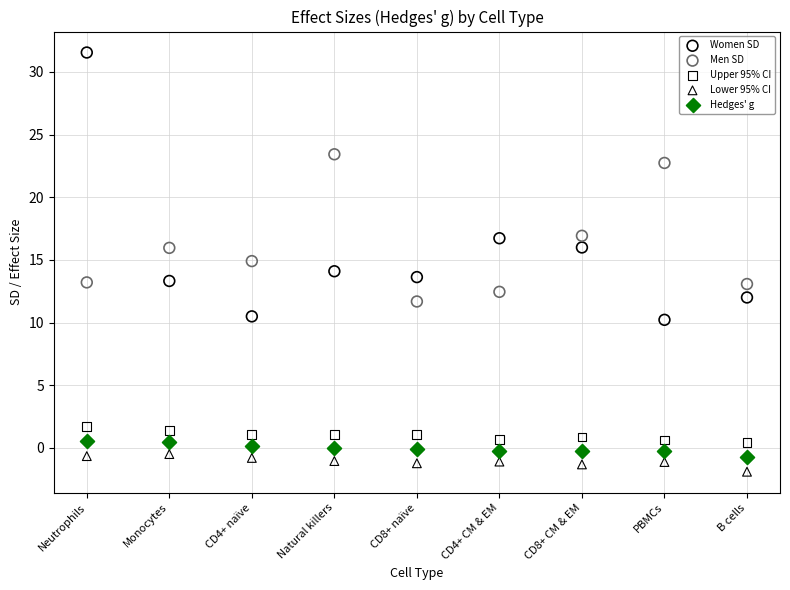

Which series reaches the minimum Y coordinate?

Lower 95% CI